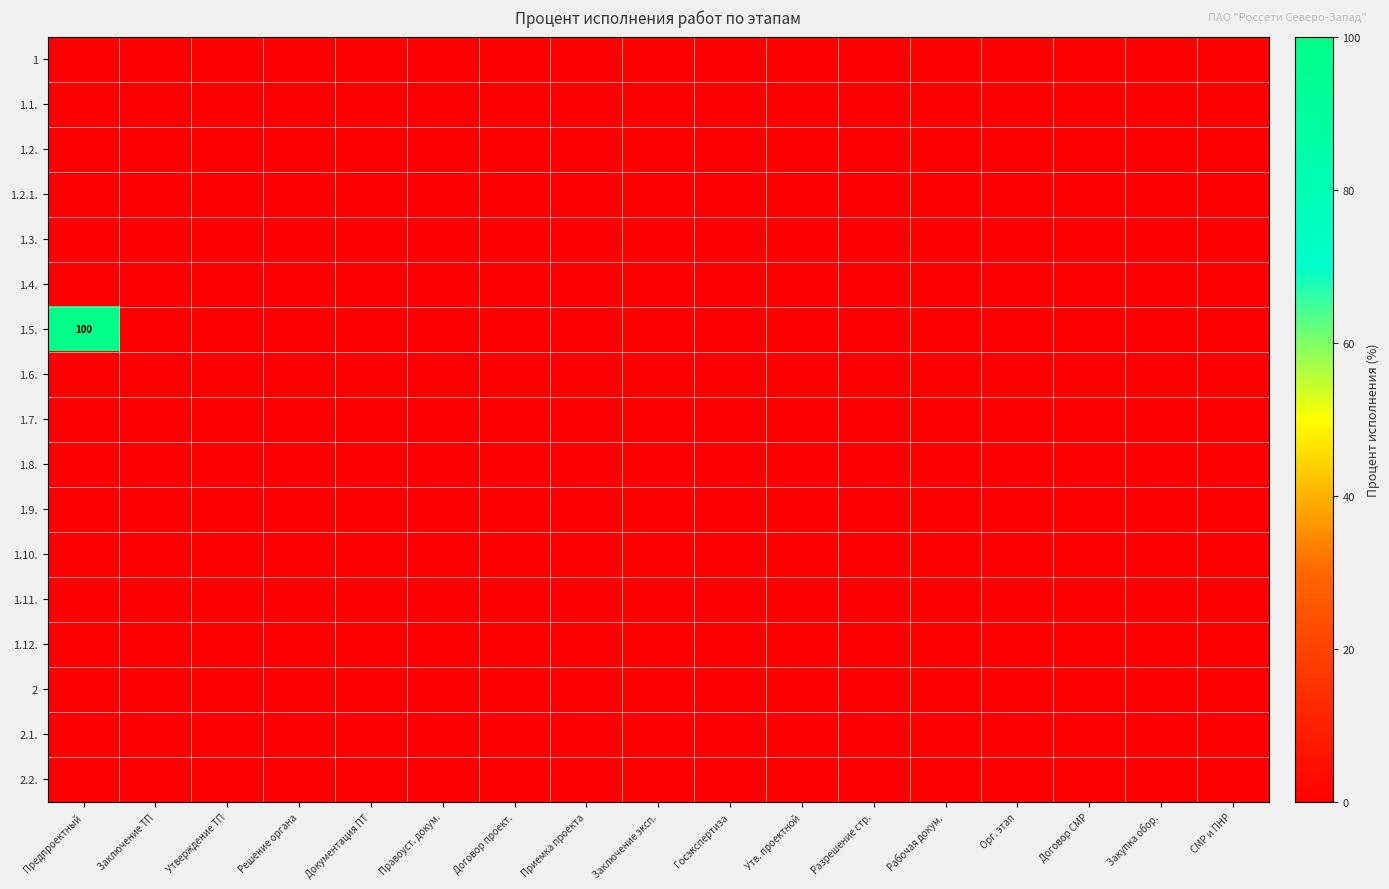

What is the spread (max minus min) of values at Предпроектный?

100